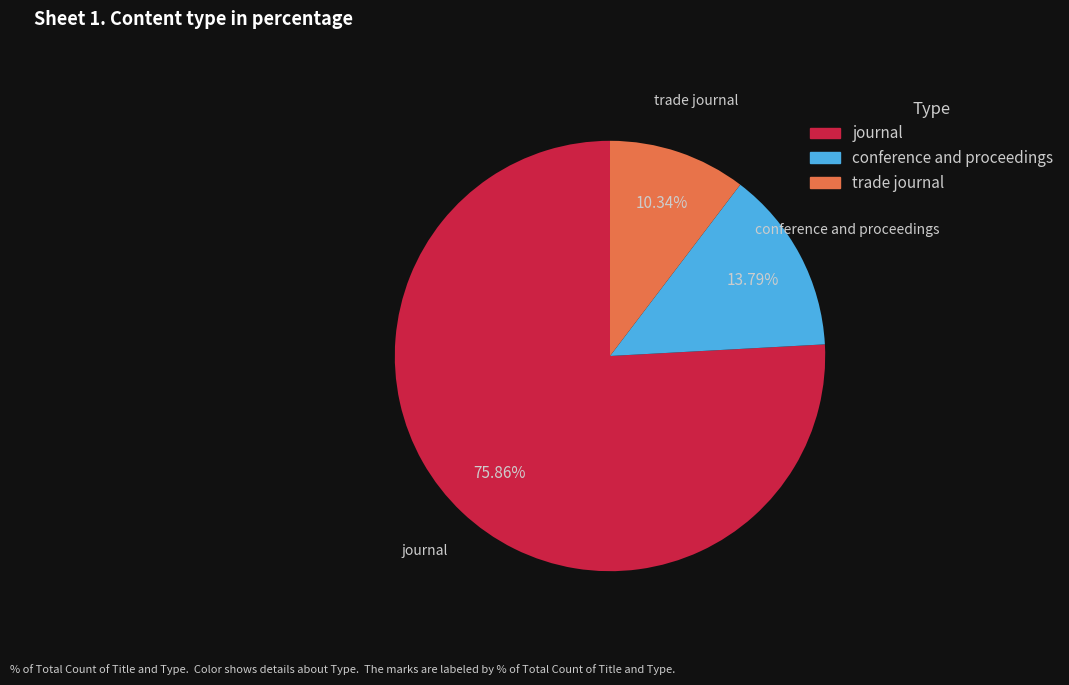

Between conference and proceedings and trade journal, which is larger?

conference and proceedings